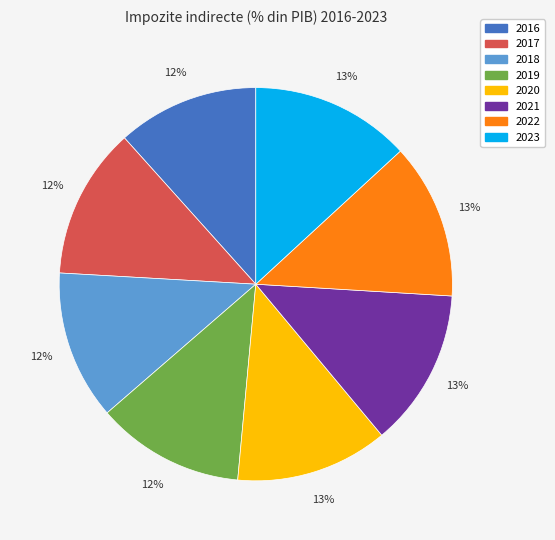

The 2019 slice represents 12% of the pie. True or false?

True